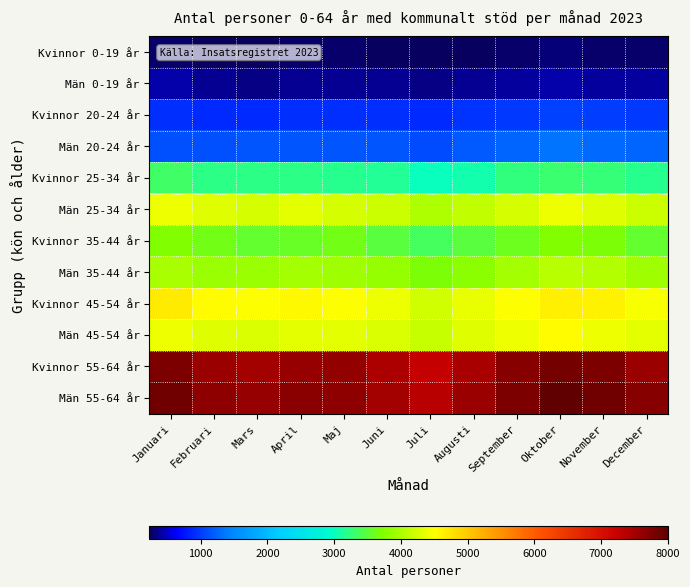

List the series in order of their peak value, highest first.

Män 55-64 år, Kvinnor 55-64 år, Kvinnor 45-54 år, Män 45-54 år, Män 25-34 år, Män 35-44 år, Kvinnor 35-44 år, Kvinnor 25-34 år, Män 20-24 år, Kvinnor 20-24 år, Män 0-19 år, Kvinnor 0-19 år